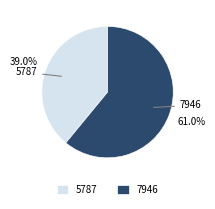

Is there a majority slice in this chart?

Yes